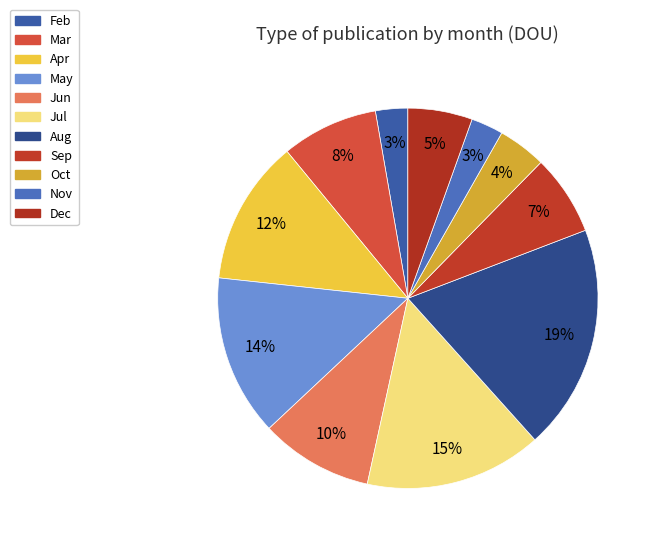

Rank the categories by value from lowest to highest.

Feb, Nov, Oct, Dec, Sep, Mar, Jun, Apr, May, Jul, Aug